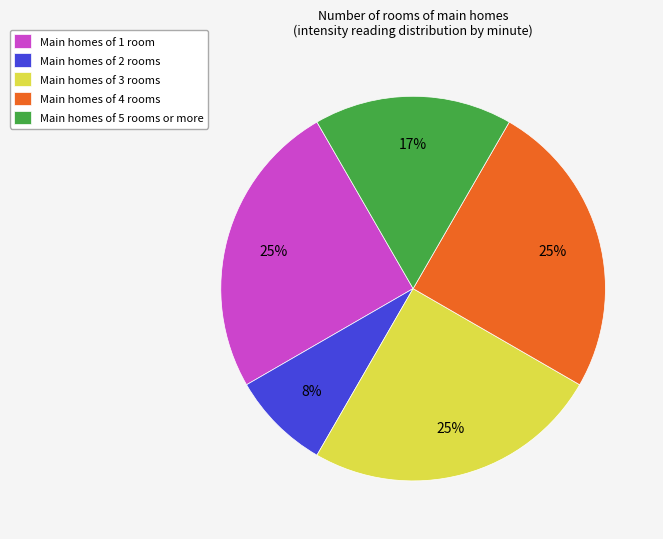

To the nearest percent, what is the difference between the largest and smallest slice percentages?

17%